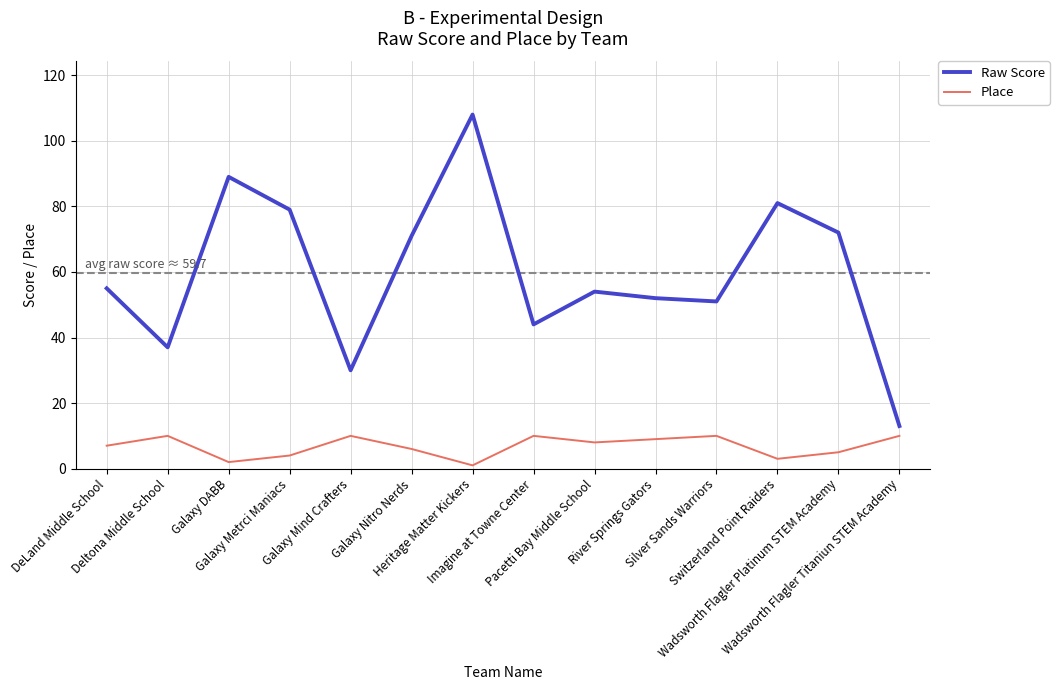

Rank the series by their maximum value, from highest to lowest.

Raw Score, Place